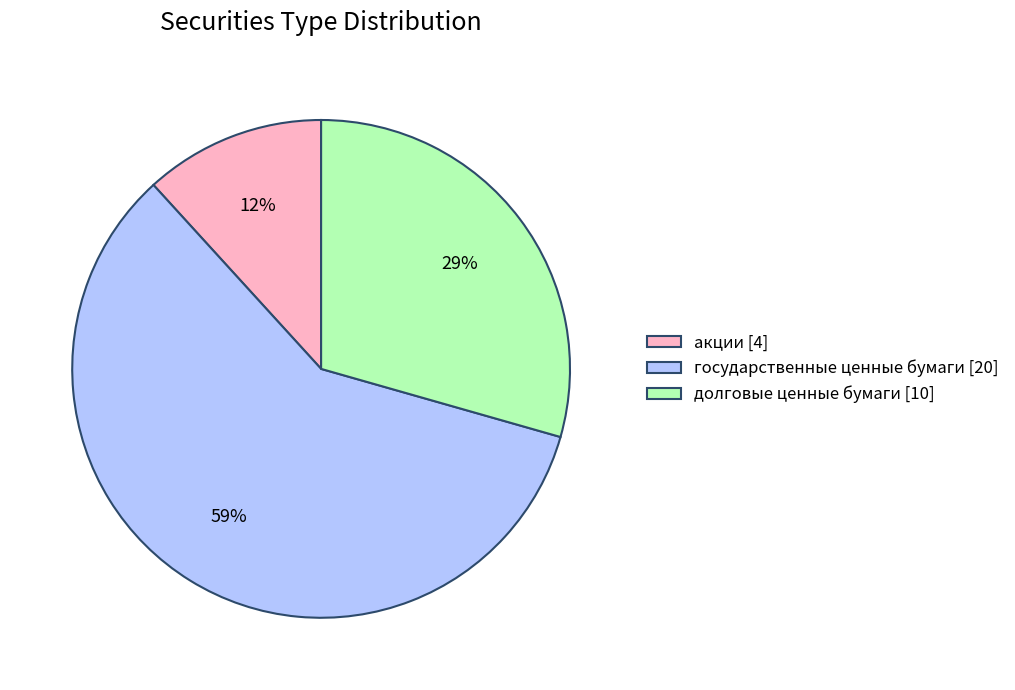

To the nearest percent, what is the difference between the largest and smallest slice percentages?

47%